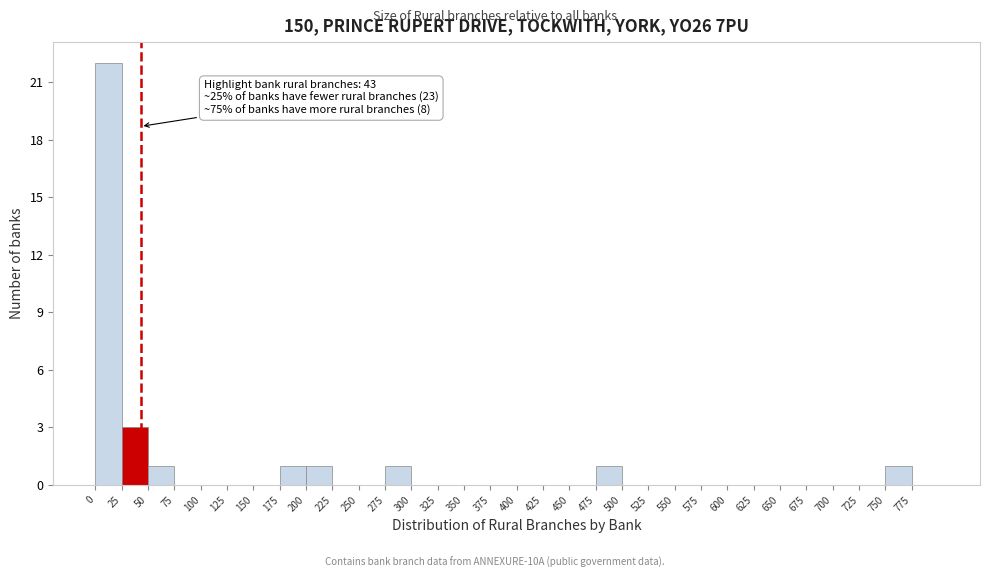

Over which range of the x-axis is the bar tallest?

0 to 25